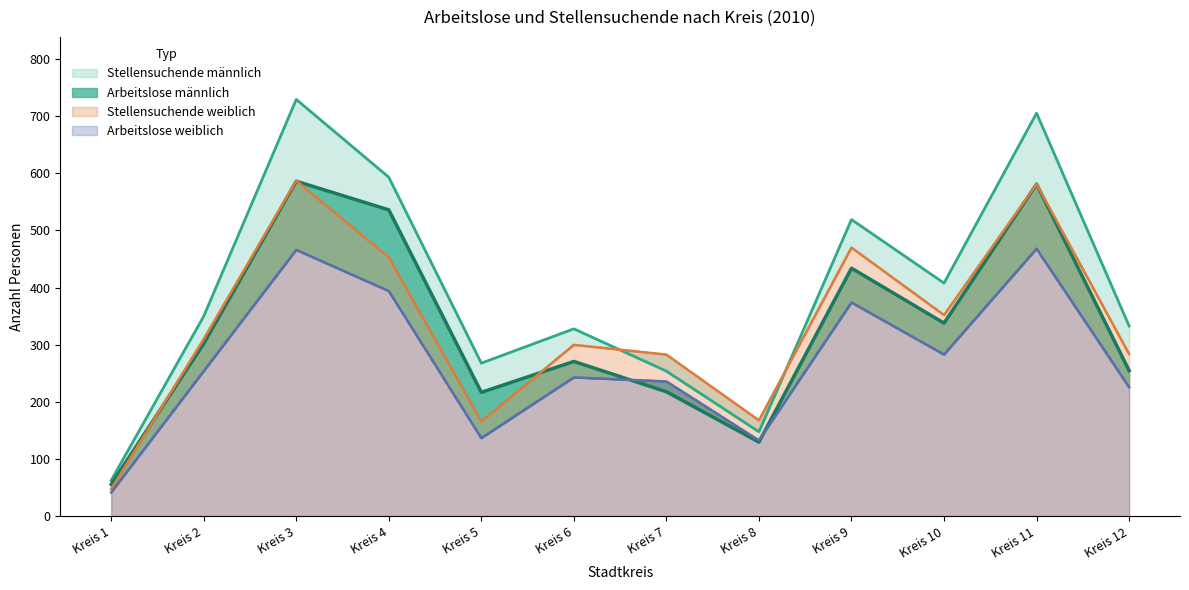

Rank the categories by Arbeitslose weiblich value from highest to lowest.

Kreis 11, Kreis 3, Kreis 4, Kreis 9, Kreis 10, Kreis 2, Kreis 6, Kreis 7, Kreis 12, Kreis 5, Kreis 8, Kreis 1